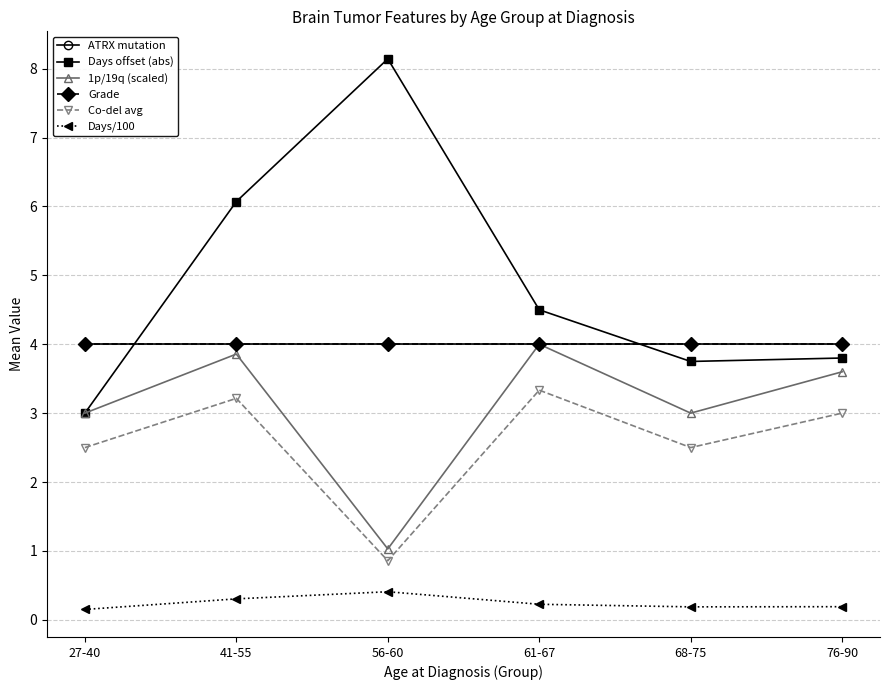

Does the chart have visible grid lines?

Yes